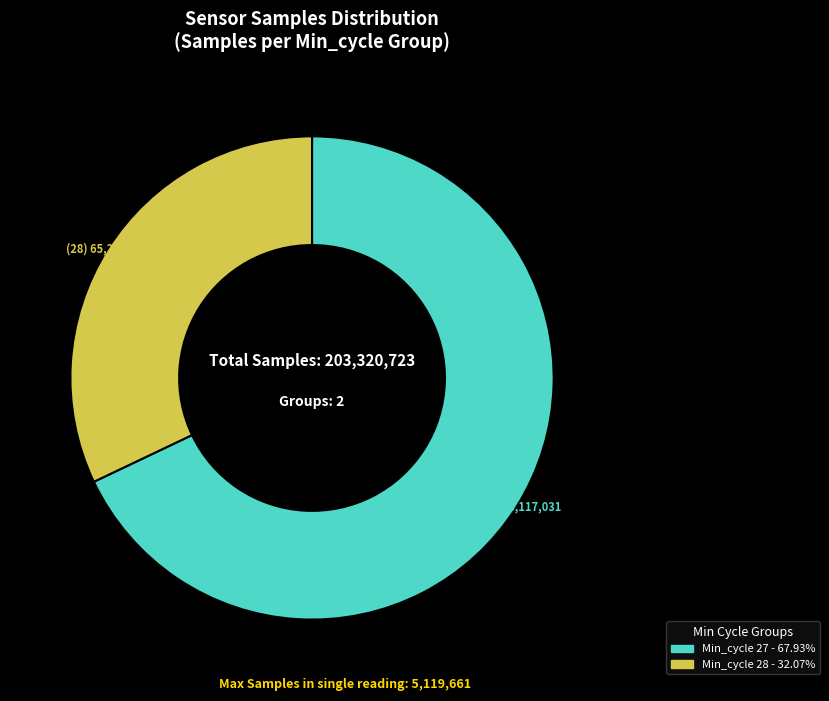

Is there any slice that represents more than half of the pie?

Yes